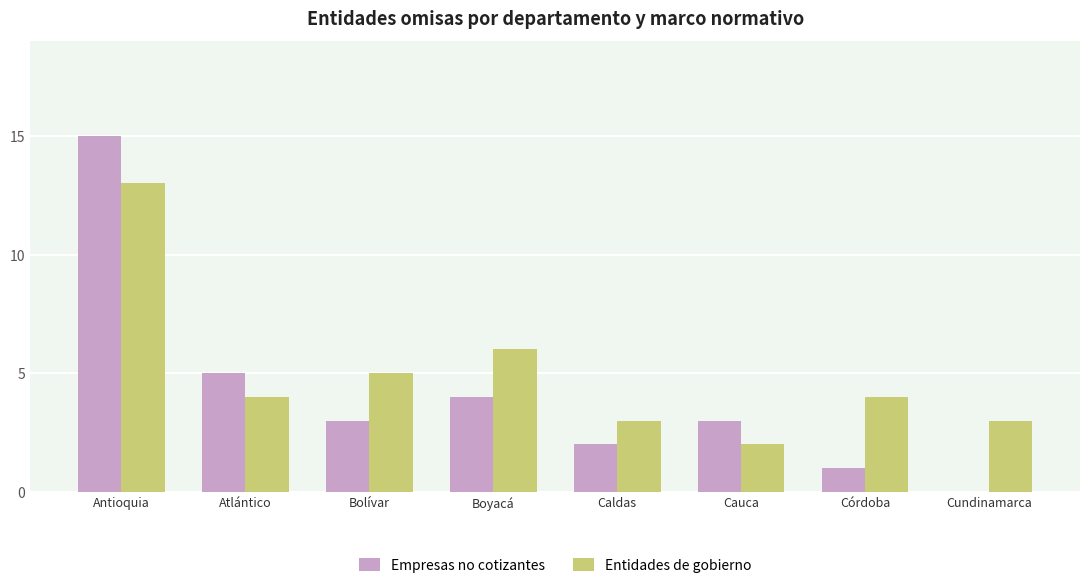

How many groups of bars are there?

8